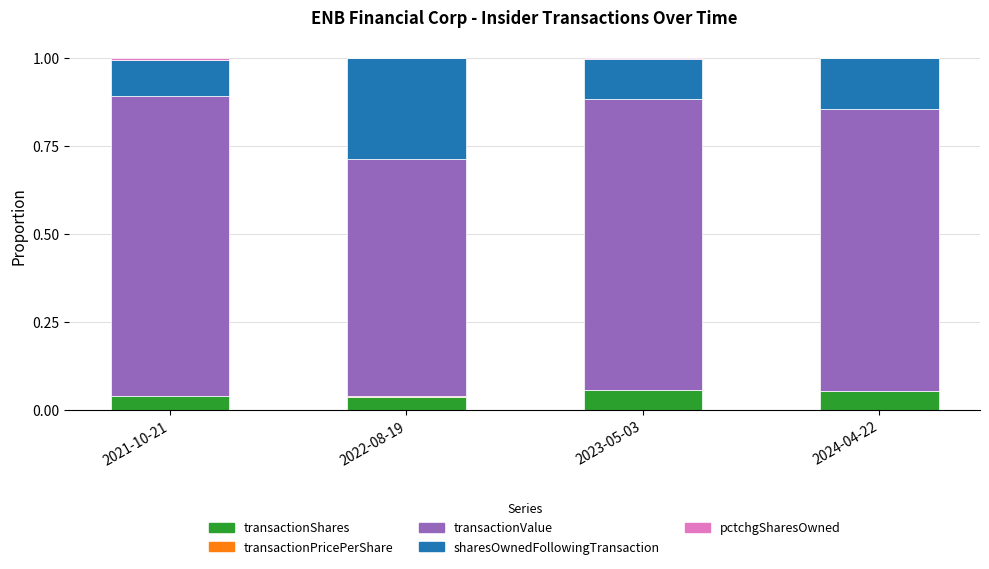

Is it true that transactionShares equals 0.0 at 2023-05-03?

False